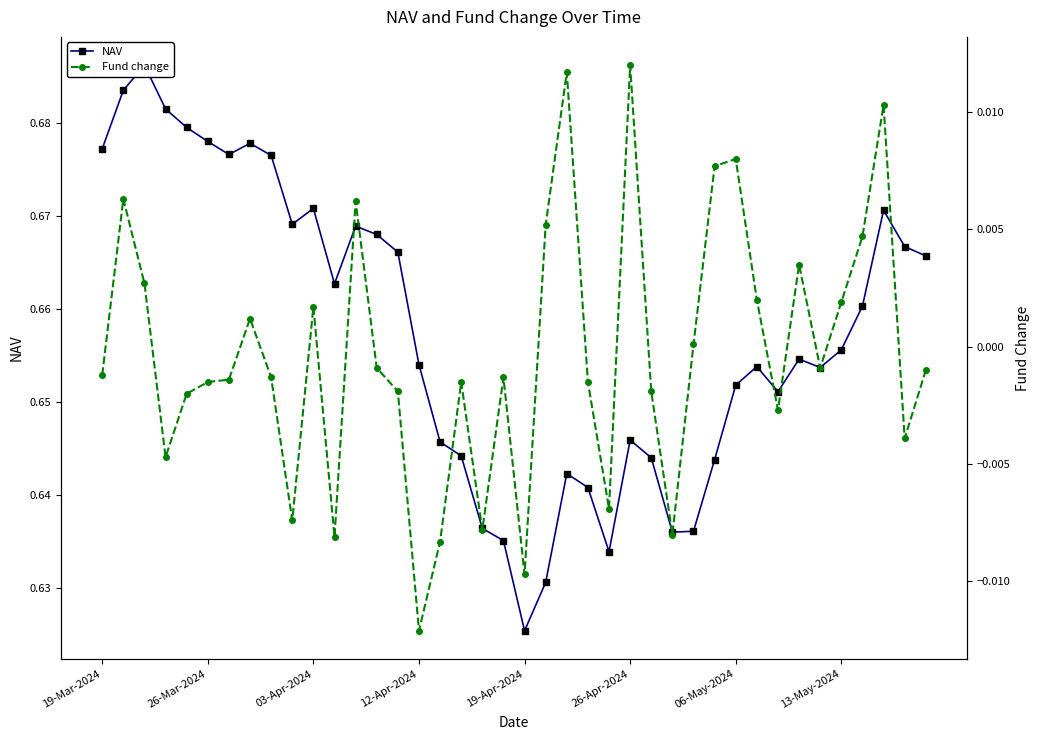

True or false: Fund change and NAV cross at least once.

False